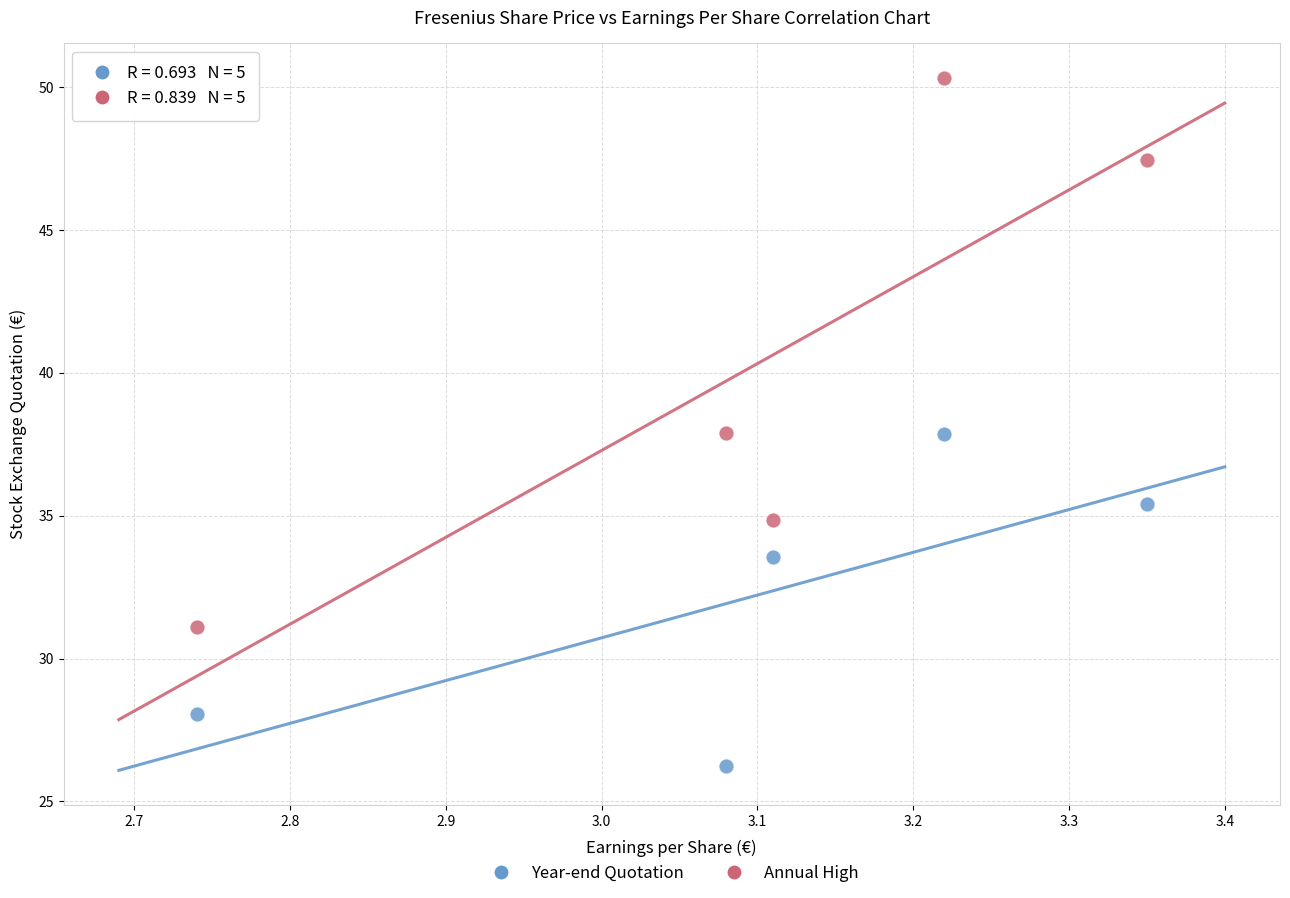

What are all the series names shown in the legend?

Year-end Quotation, Annual High